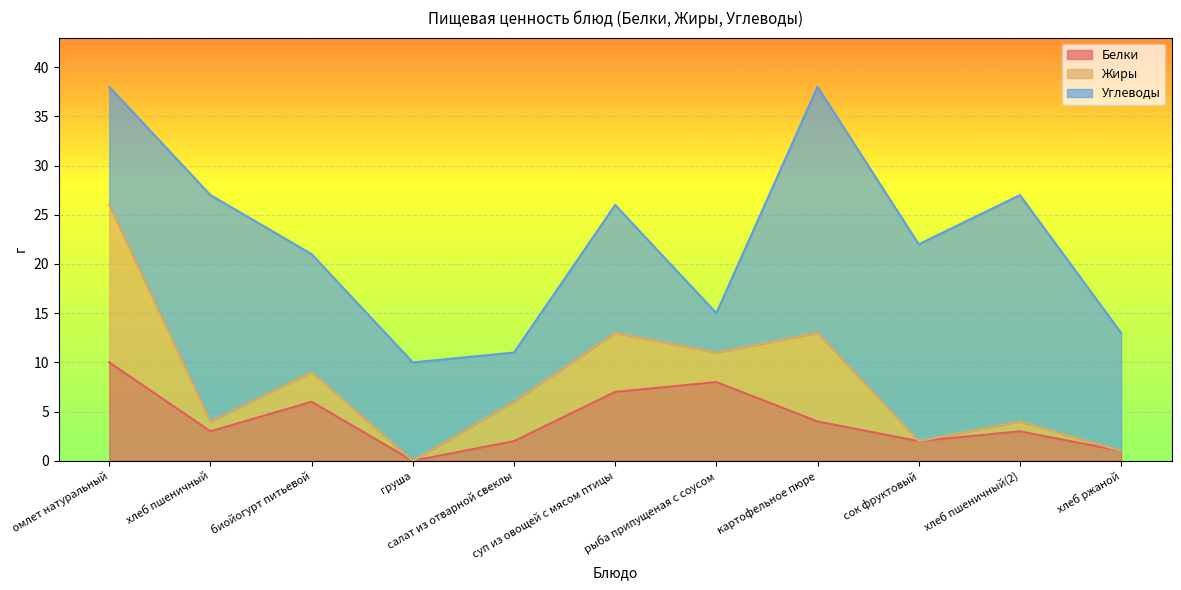

Reading right to left, what are all the values shown in this chart?

Белки: хлеб ржаной=1	хлеб пшеничный(2)=3	сок фруктовый=2	картофельное пюре=4	рыба припущеная с соусом=8	суп из овощей с мясом птицы=7	салат из отварной свеклы=2	груша=0	биойогурт питьевой=6	хлеб пшеничный=3	омлет натуральный=10
Жиры: хлеб ржаной=0	хлеб пшеничный(2)=1	сок фруктовый=0	картофельное пюре=9	рыба припущеная с соусом=3	суп из овощей с мясом птицы=6	салат из отварной свеклы=4	груша=0	биойогурт питьевой=3	хлеб пшеничный=1	омлет натуральный=16
Углеводы: хлеб ржаной=12	хлеб пшеничный(2)=23	сок фруктовый=20	картофельное пюре=25	рыба припущеная с соусом=4	суп из овощей с мясом птицы=13	салат из отварной свеклы=5	груша=10	биойогурт питьевой=12	хлеб пшеничный=23	омлет натуральный=12